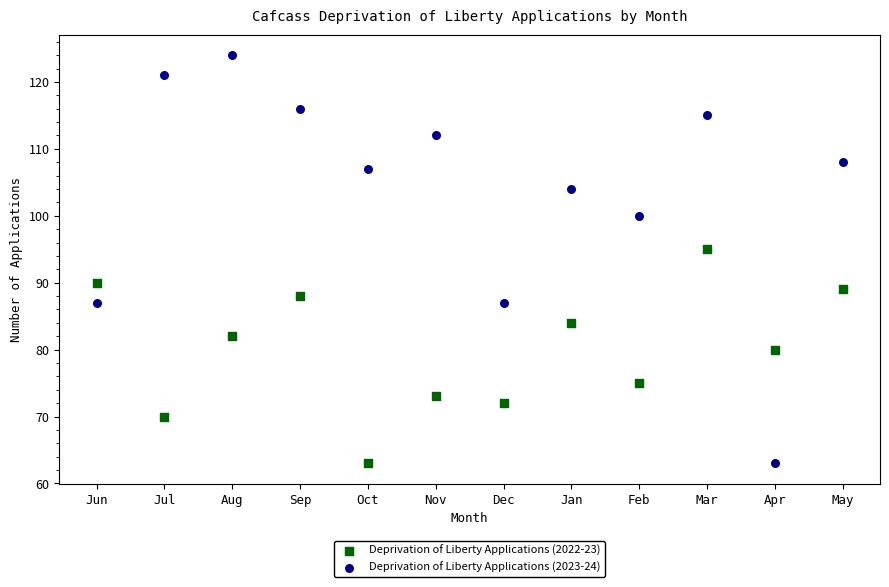

Across all data points, what is the range of Y values (max minus min)?

61